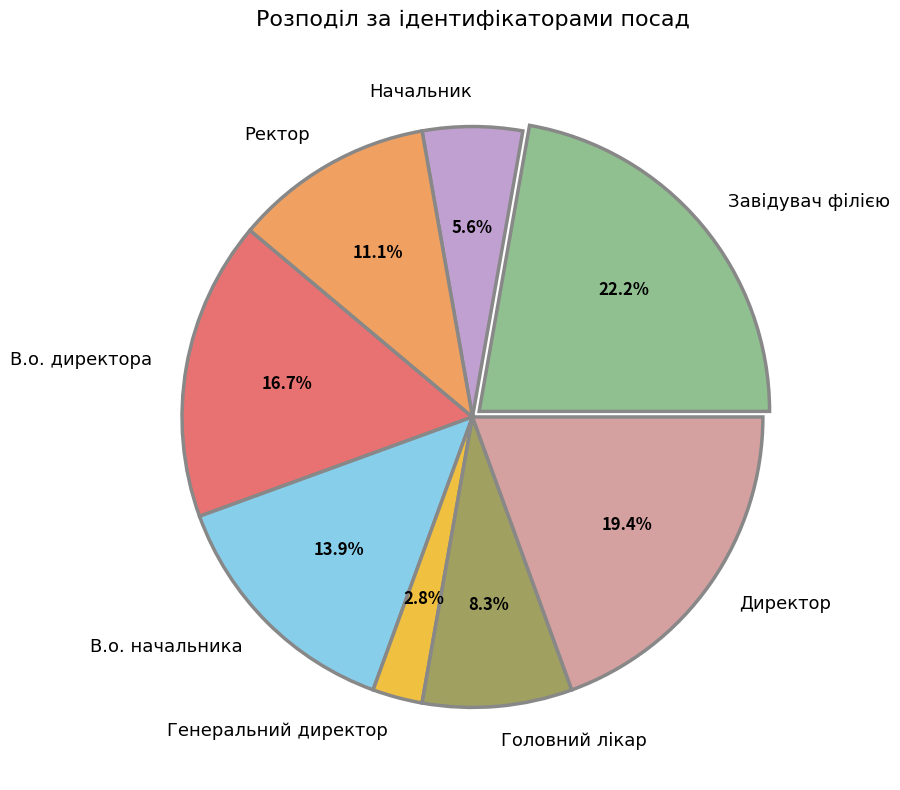

To the nearest percent, what percentage of the pie is Начальник?

6%